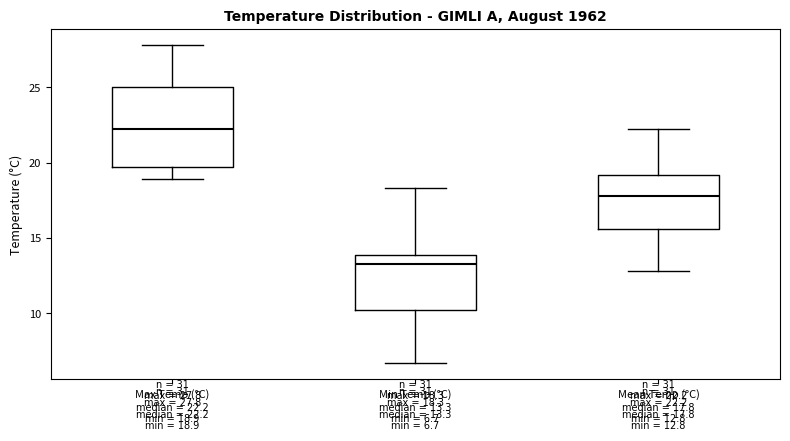

Which box is the tallest, from its lower edge to its upper edge?

Max Temp (°C)